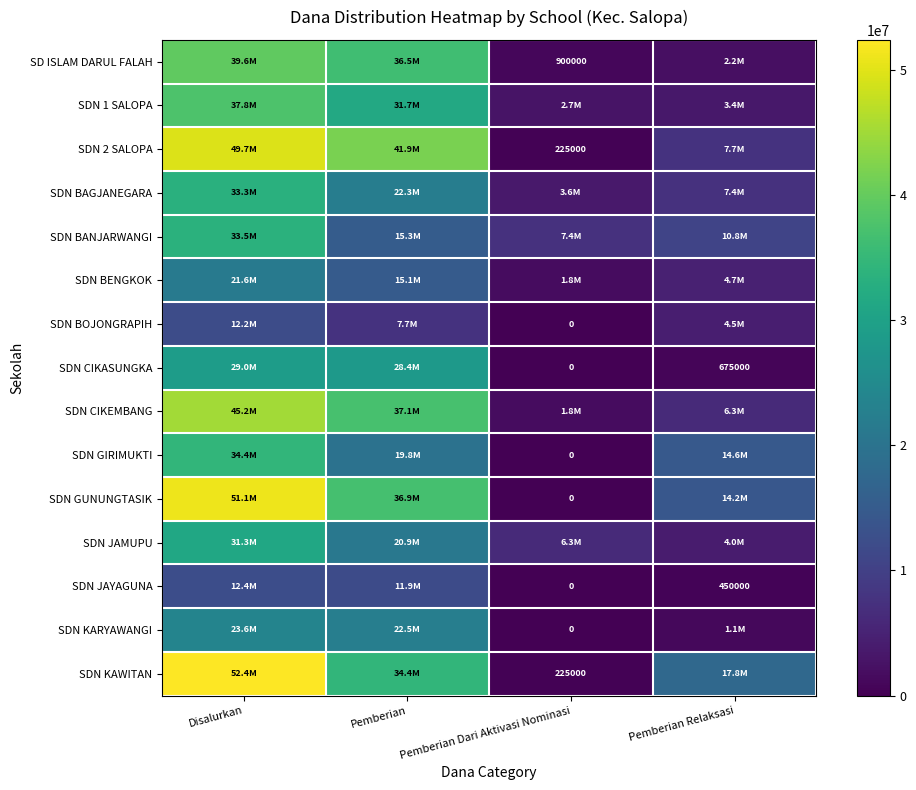

The value of SDN JAYAGUNA at Pemberian Relaksasi is 748606. True or false?

False